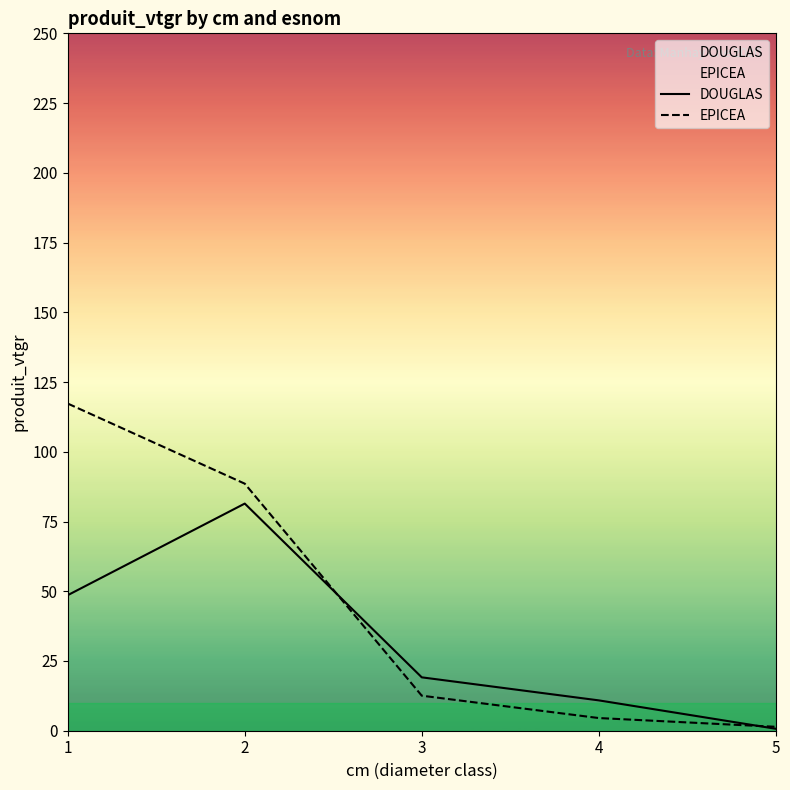

Rank the series by their average value, from lowest to highest.

DOUGLAS, EPICEA